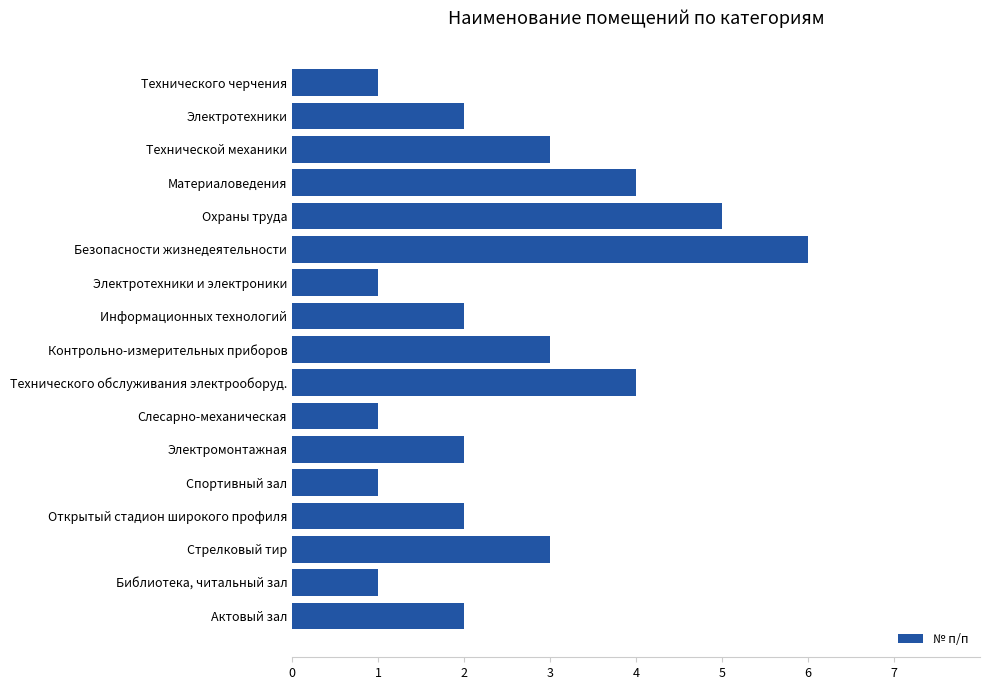

What is the average value?

3